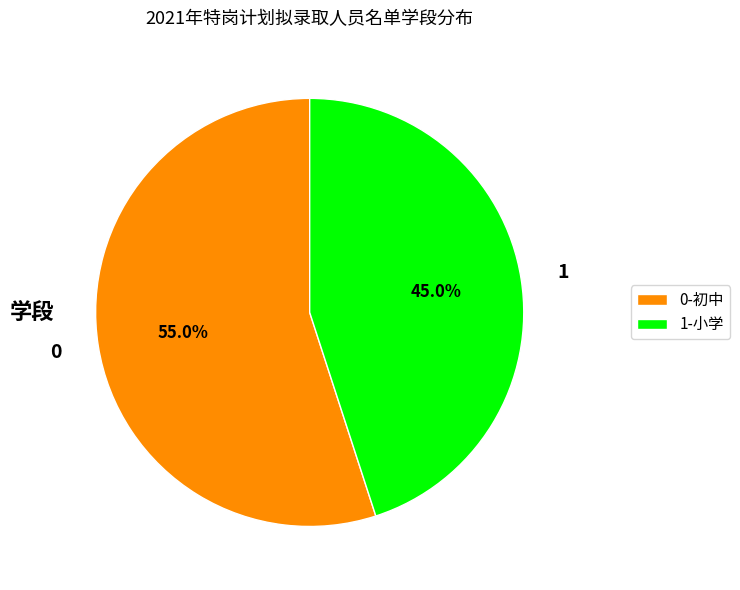

Is there any slice that represents more than half of the pie?

Yes